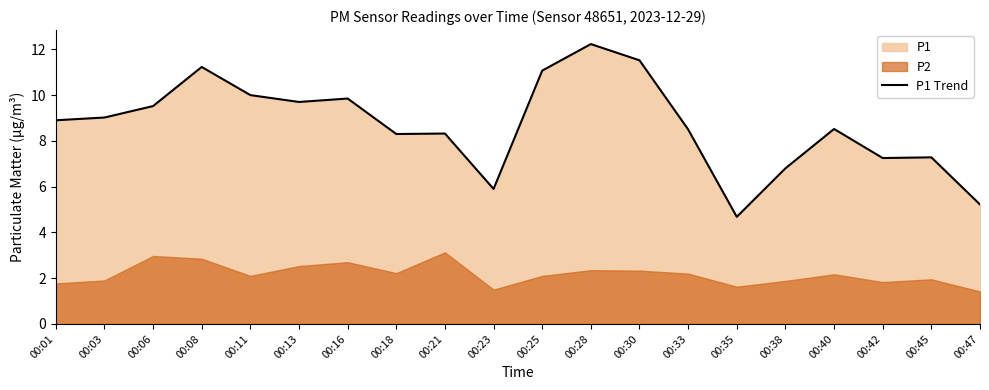

What value does the data have at 00:06?

9.5